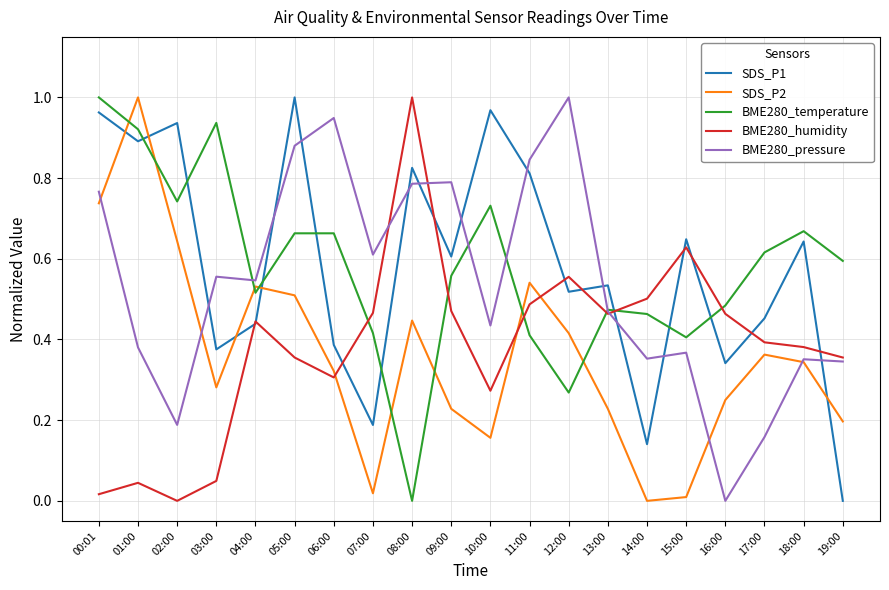

Which series changed the most between 04:00 and 06:00?

BME280_pressure